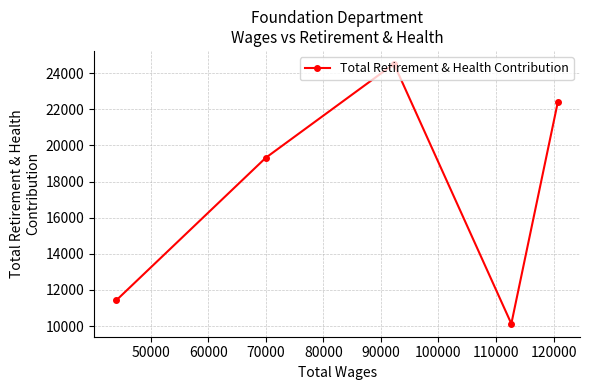

How many points are lower than both their immediate neighbors (excluding endpoints)?

1